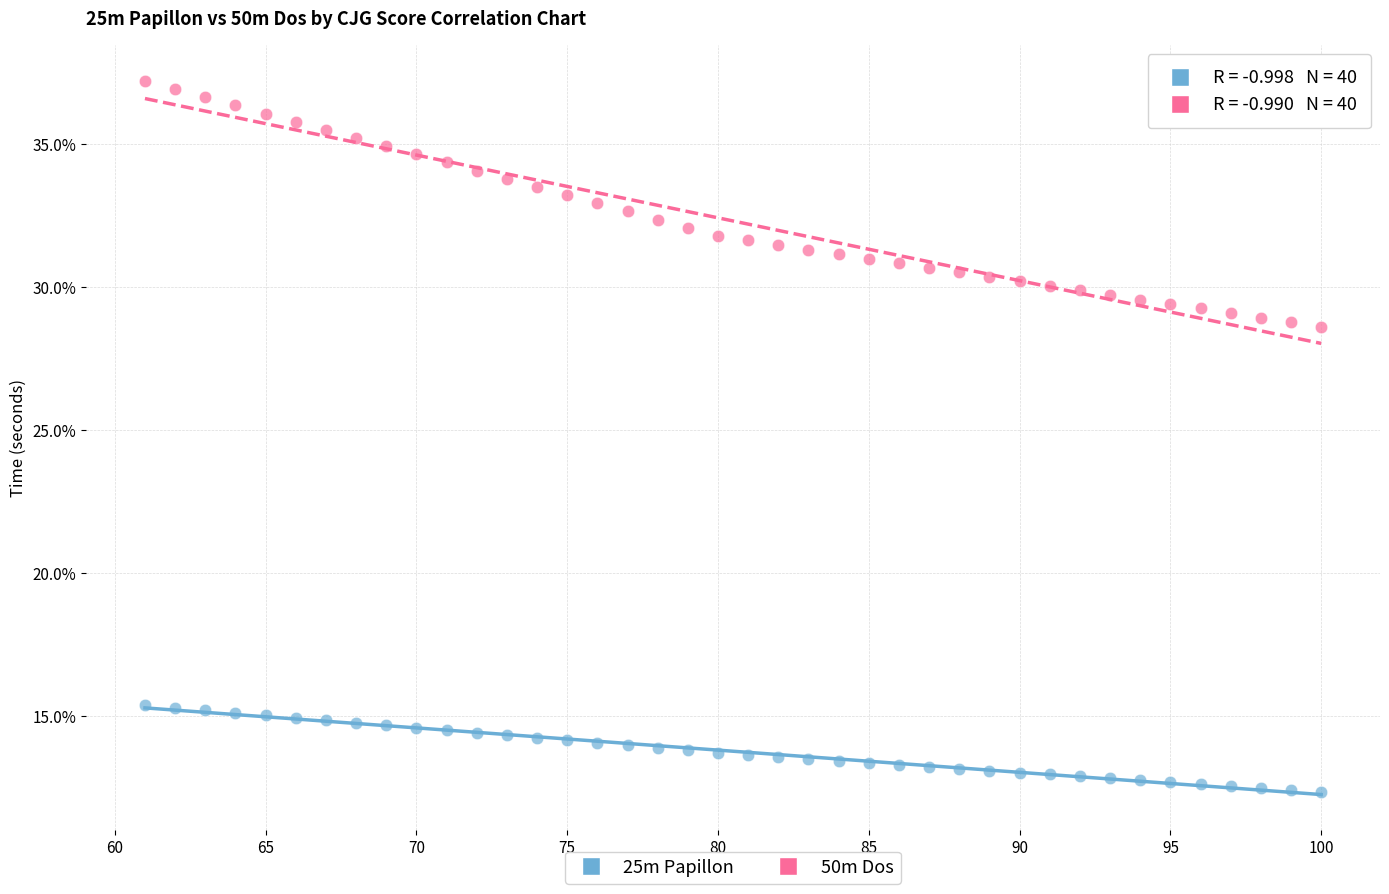

What are all the series names shown in the legend?

25m Papillon, 50m Dos